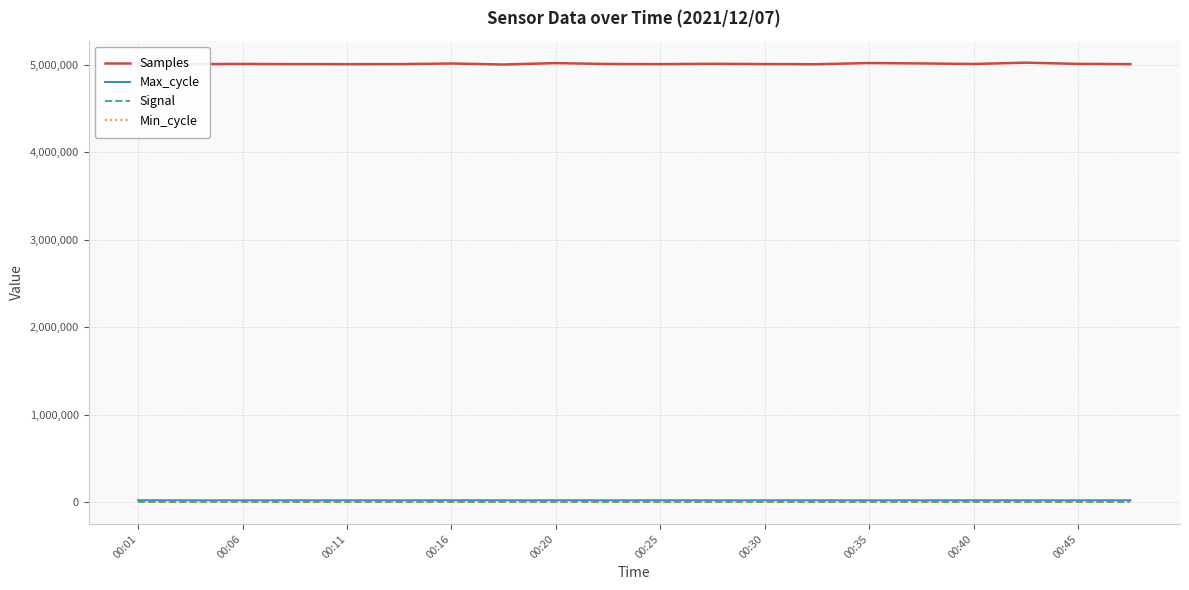

At how many categories does at least one series exceed 2163898?

20